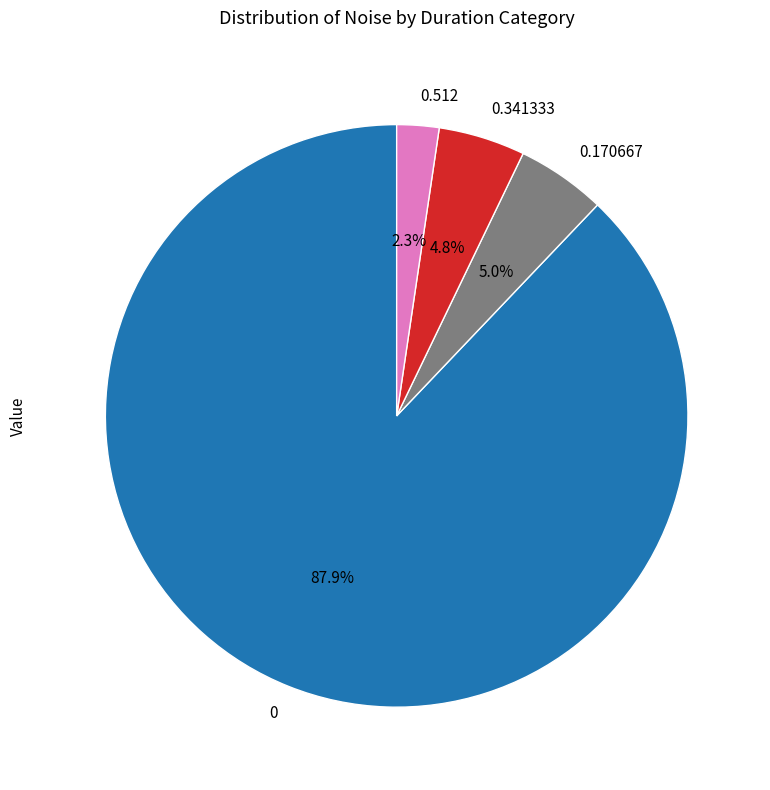

How many segments does this pie chart have?

4